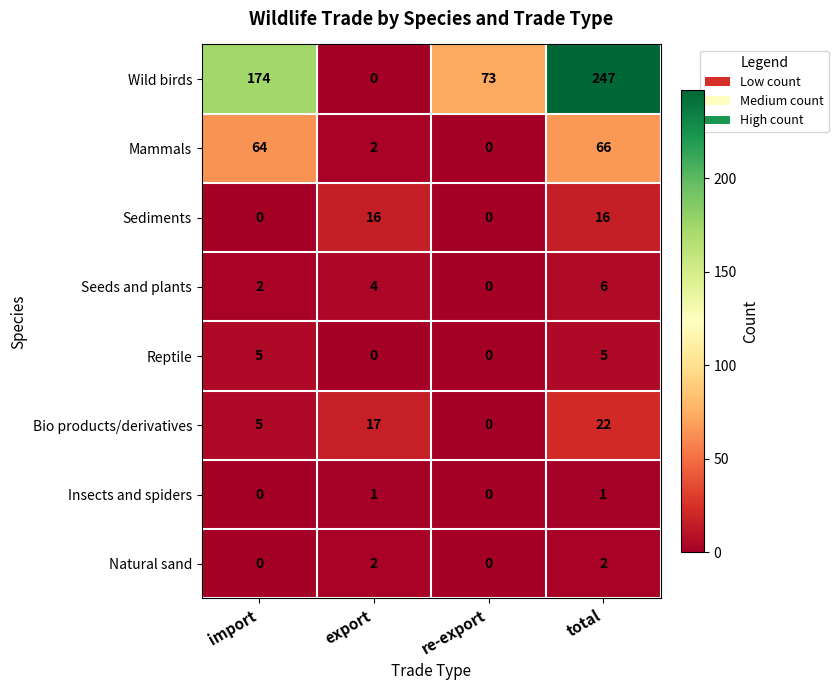

What is the total value across all series at total?

365